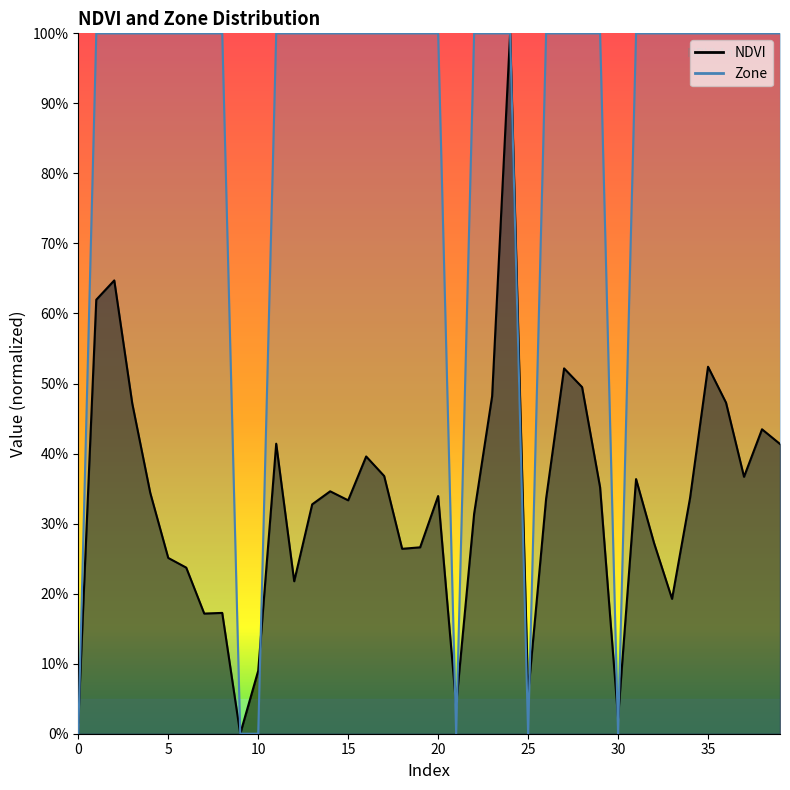

In Zone, how many points are lower than both neighbors (excluding endpoints)?

3